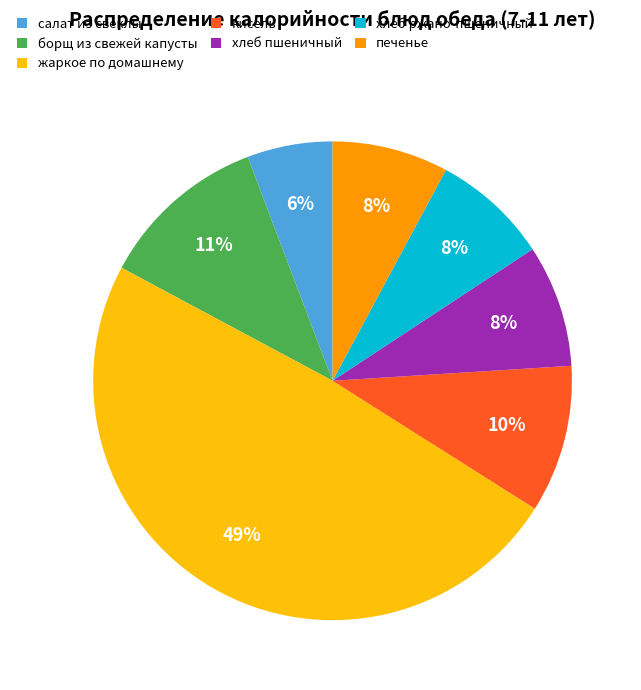

The салат из свеклы slice represents 6% of the pie. True or false?

True